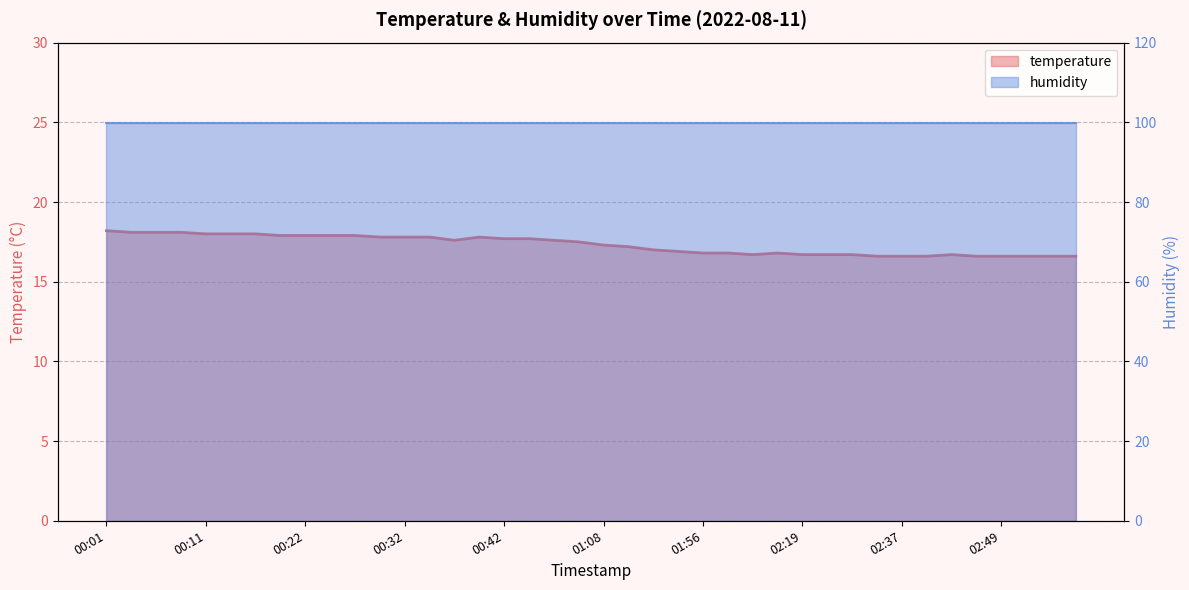

Which category has the highest value across all series?

00:01